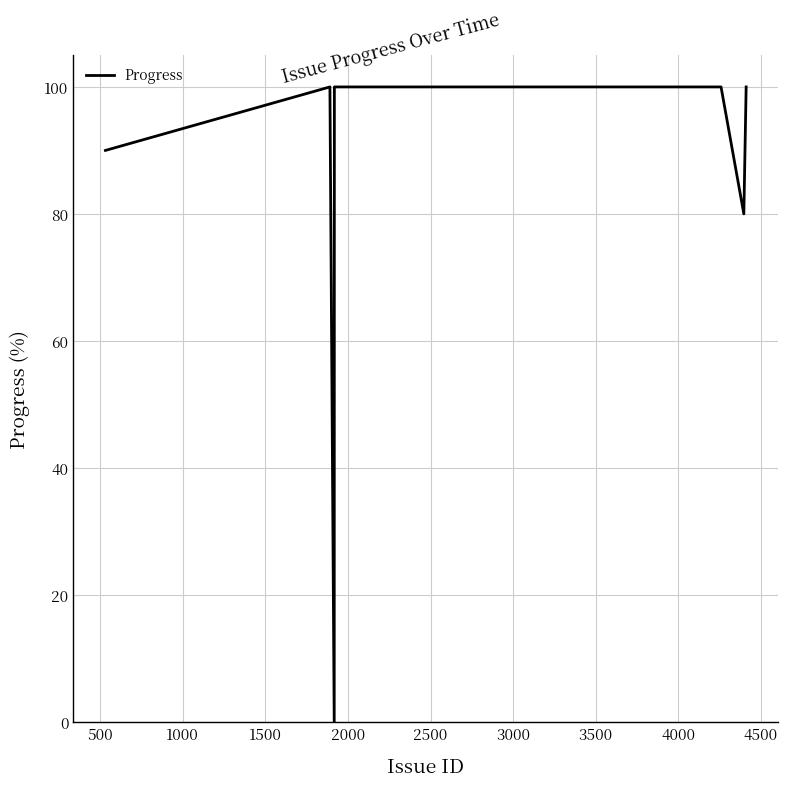

What is the maximum value shown in the chart?

100